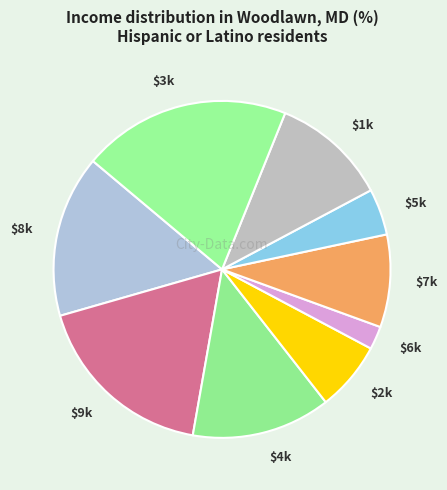

The $1k slice represents 11% of the pie. True or false?

True